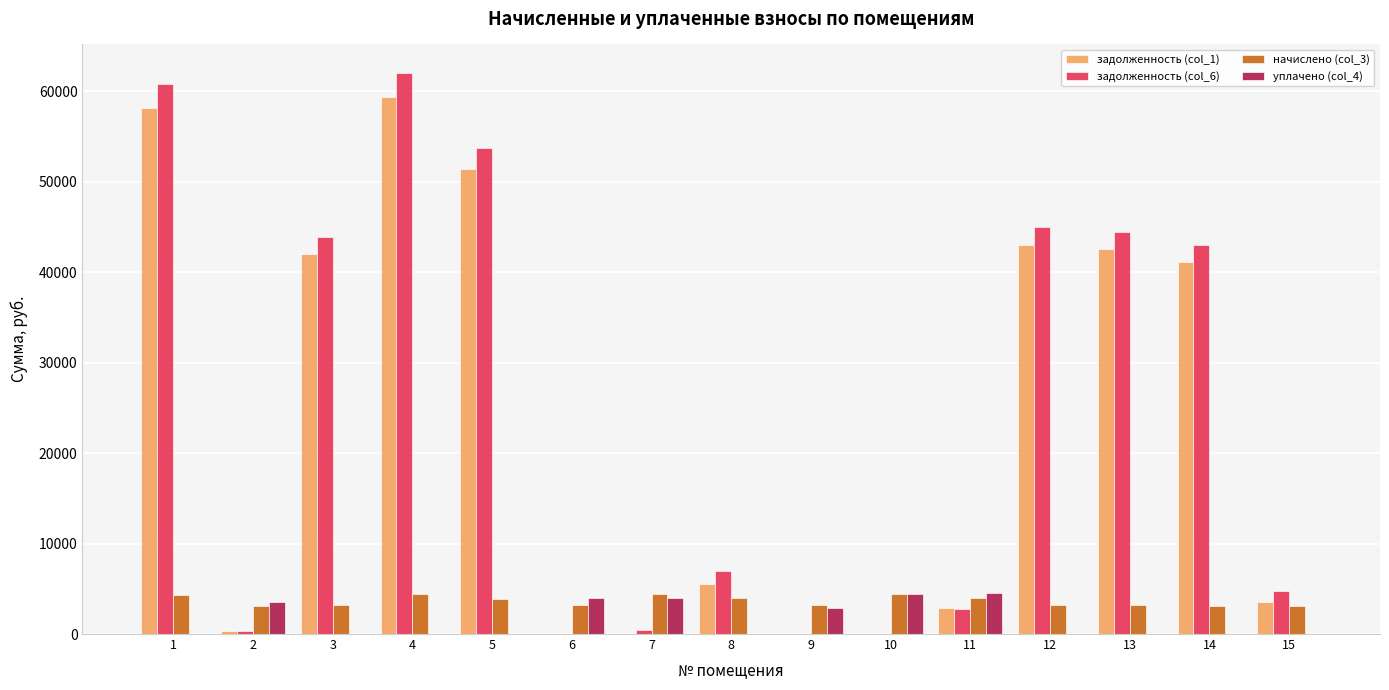

Between 1 and 10, which series saw the biggest shift?

задолженность (col_6)